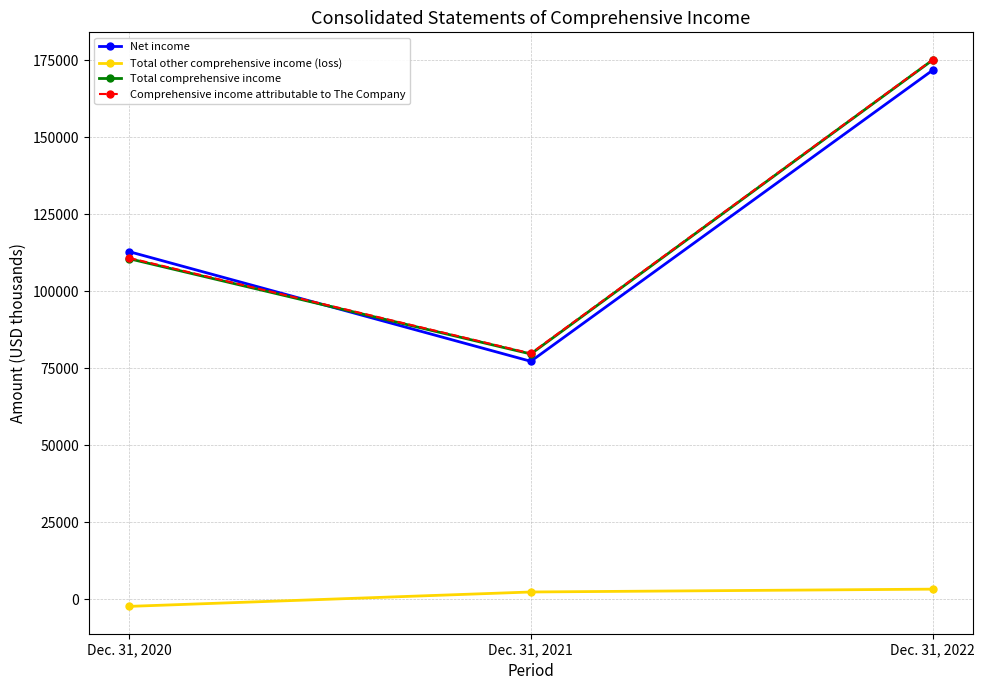

How many lines are shown in the chart?

4